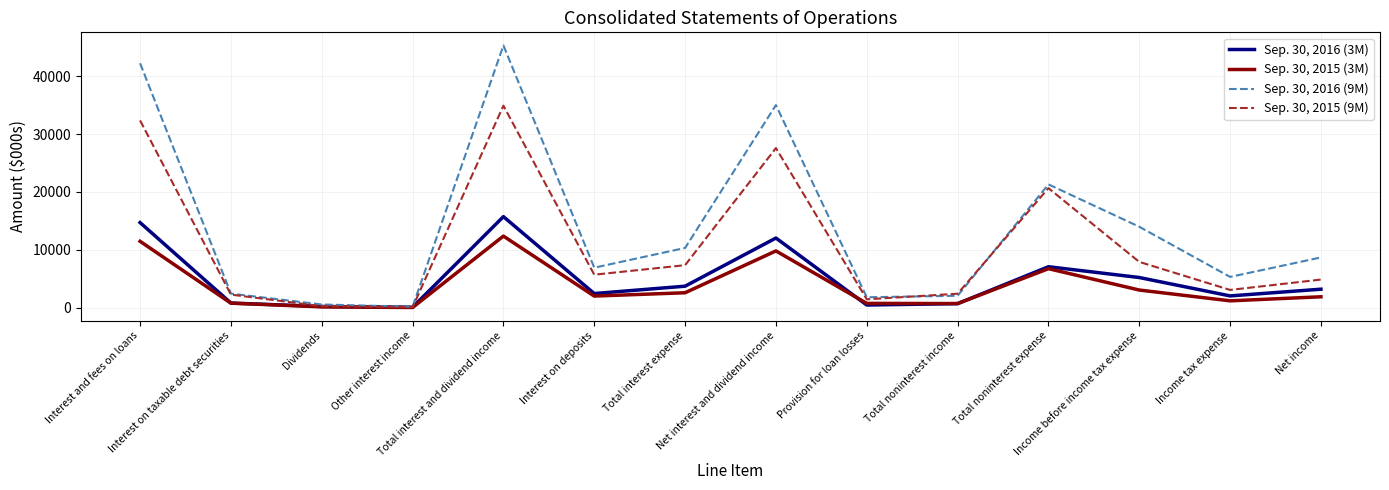

Which series has the largest range (max minus min)?

Sep. 30, 2016 (9M)